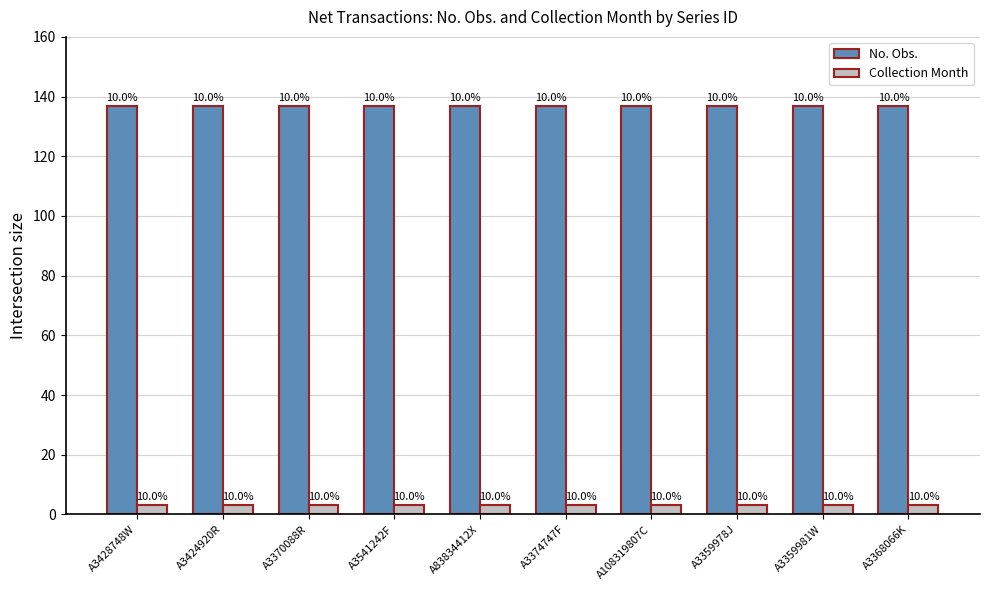

Which series has the largest range (max minus min)?

No. Obs.